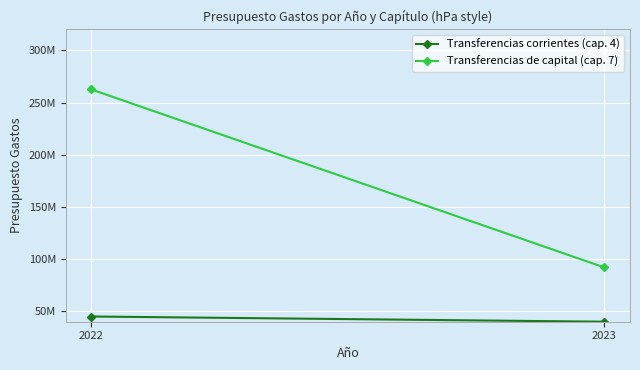

How many Transferencias corrientes (cap. 4) values are between 40000000 and 45000000?

2